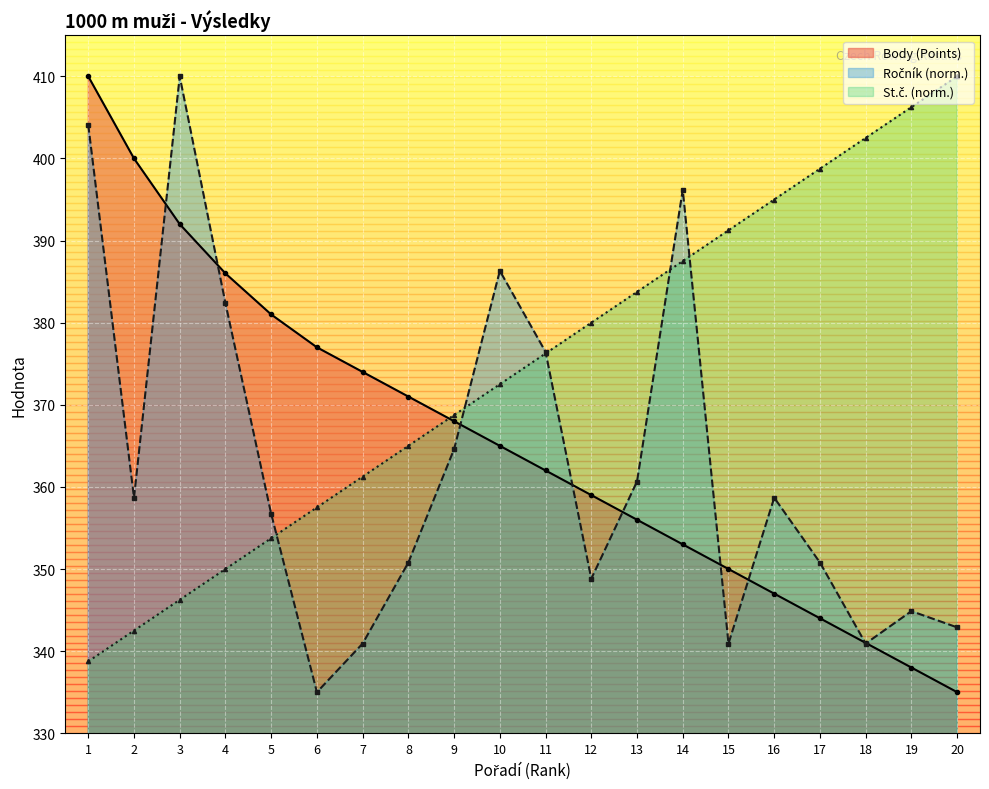

How many series are shown in this chart?

3